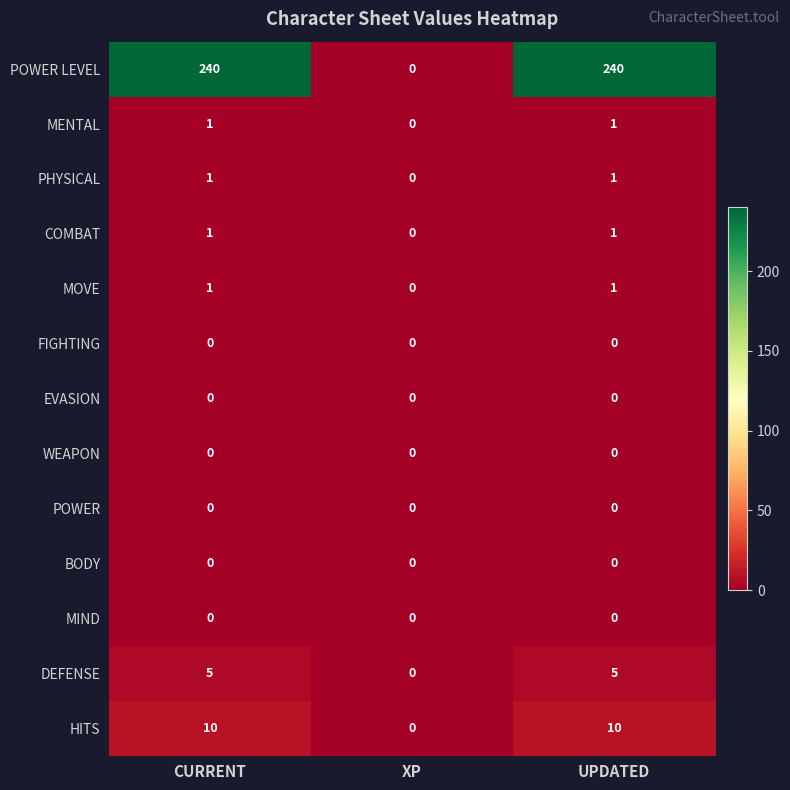

Which category has the lowest value in the MOVE series?

XP